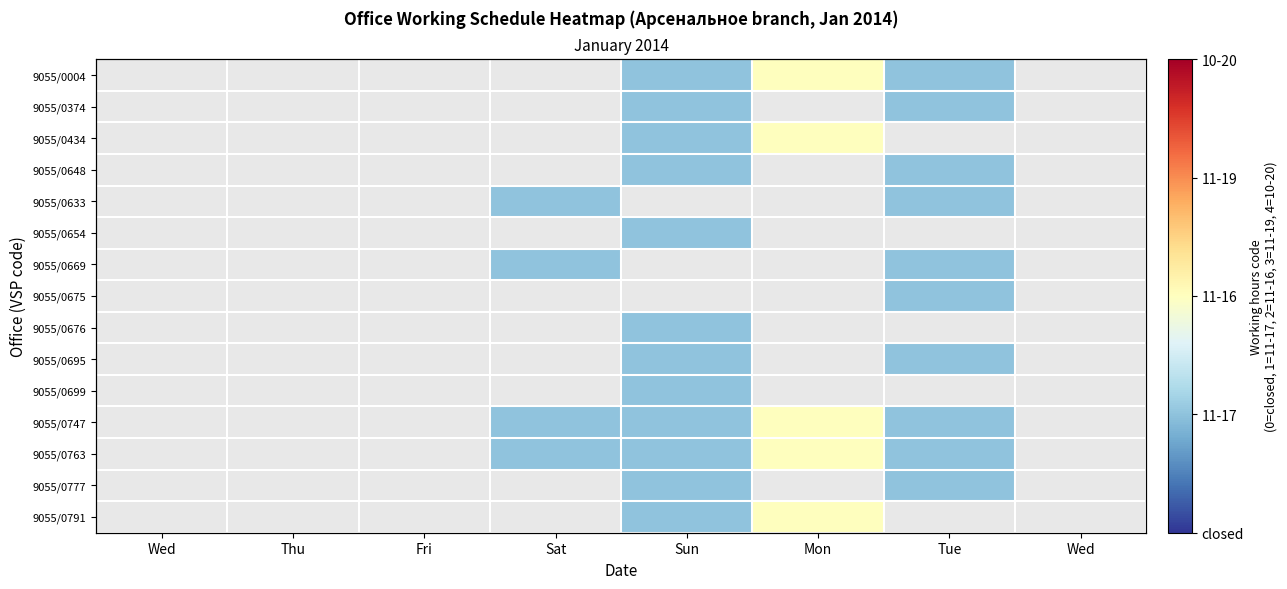

Which label corresponds to the smallest value in the chart?

Sun